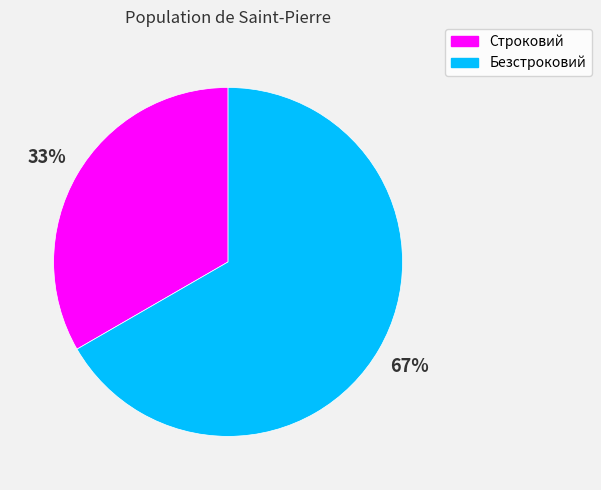

To the nearest percent, what portion does Строковий represent?

33%